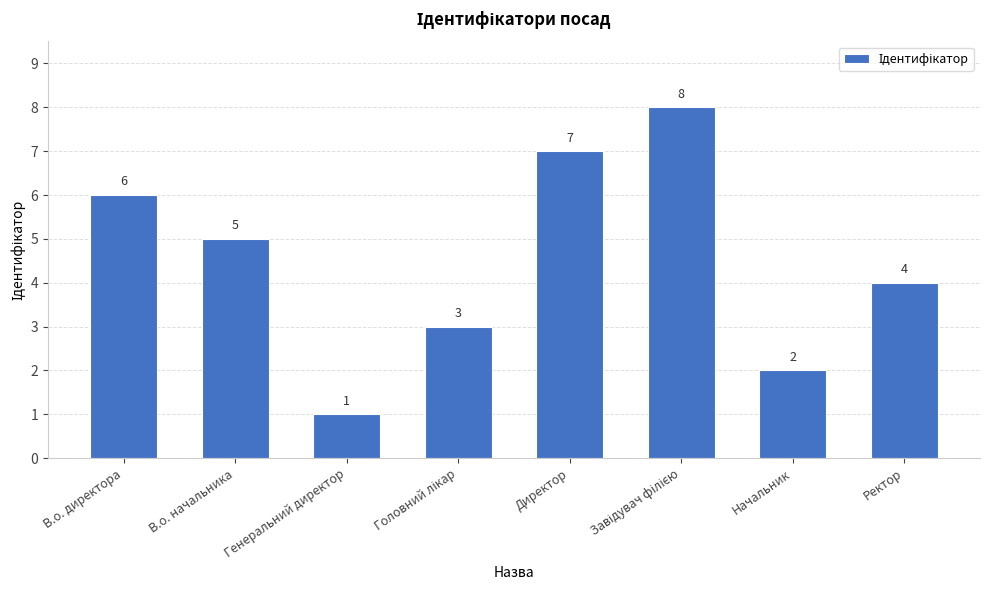

What is the difference between the maximum and minimum values?

7